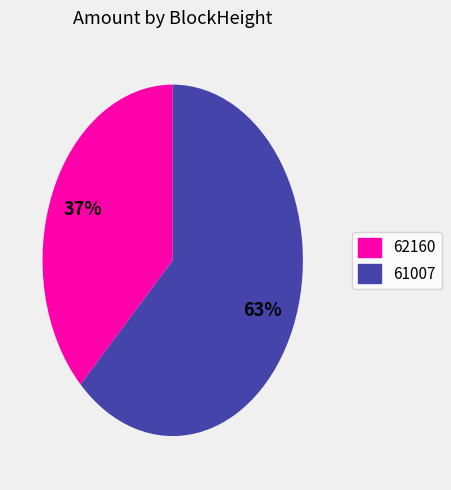

Rank the categories by value from lowest to highest.

62160, 61007